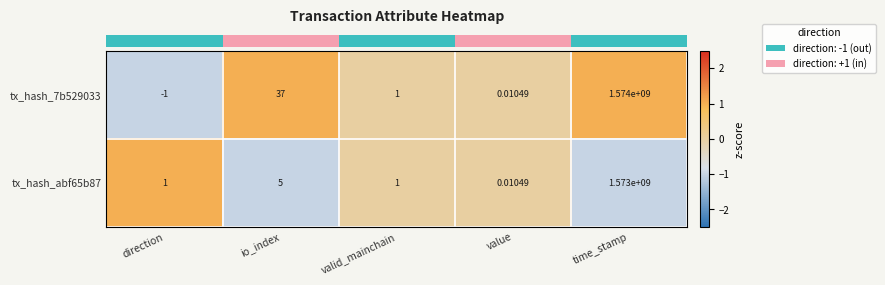

At which category is the sum across all series the highest?

time_stamp